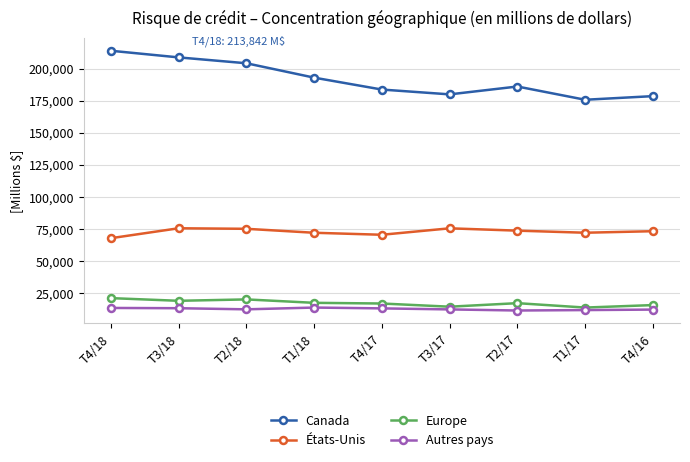

At which category does Canada reach its first local peak?

T2/17